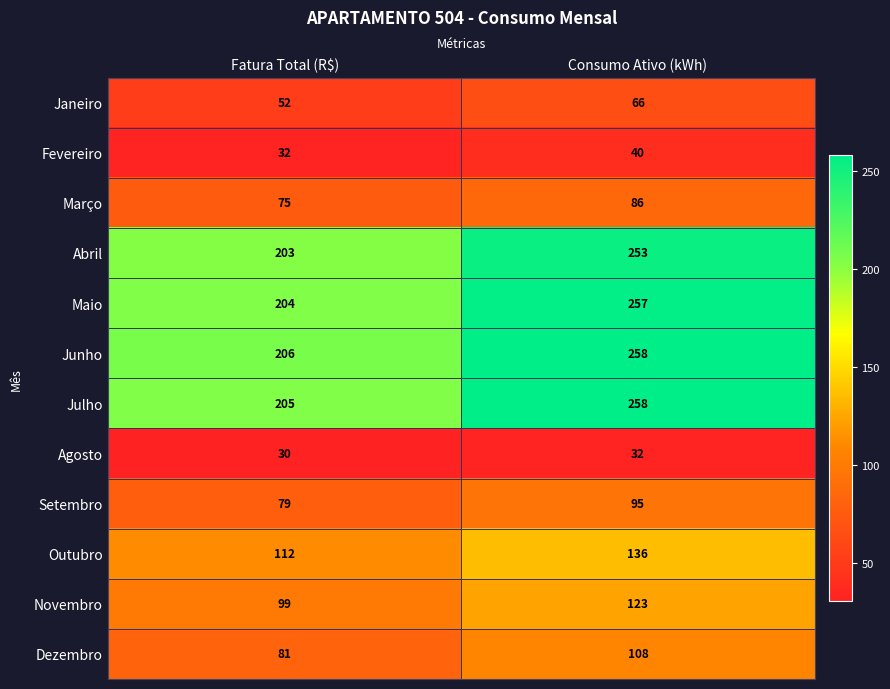

What is the total value across all series at Fatura Total (R$)?

1378